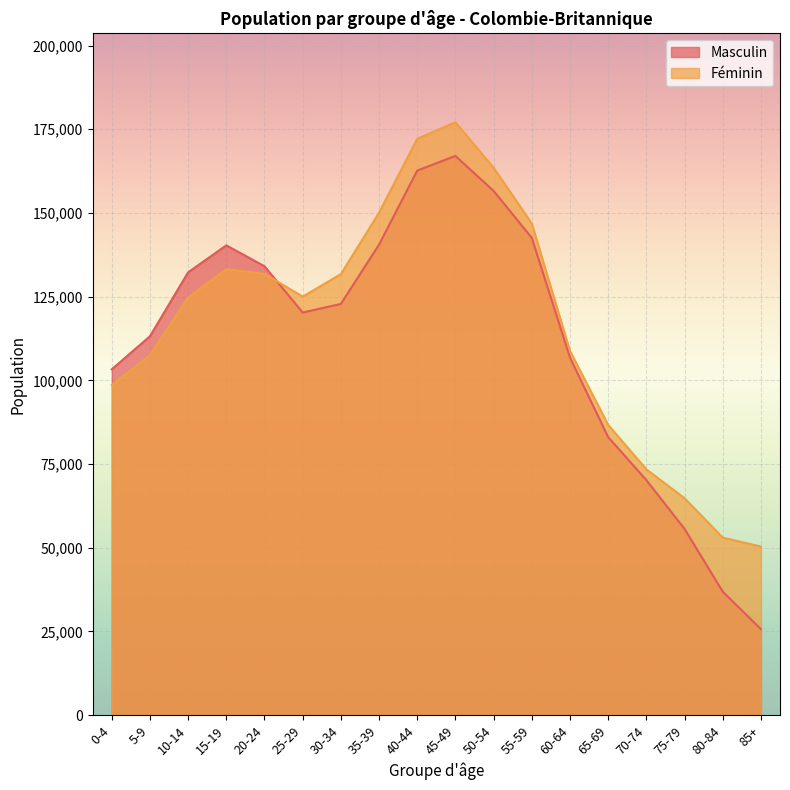

Which category has the lowest value in the Féminin series?

85+